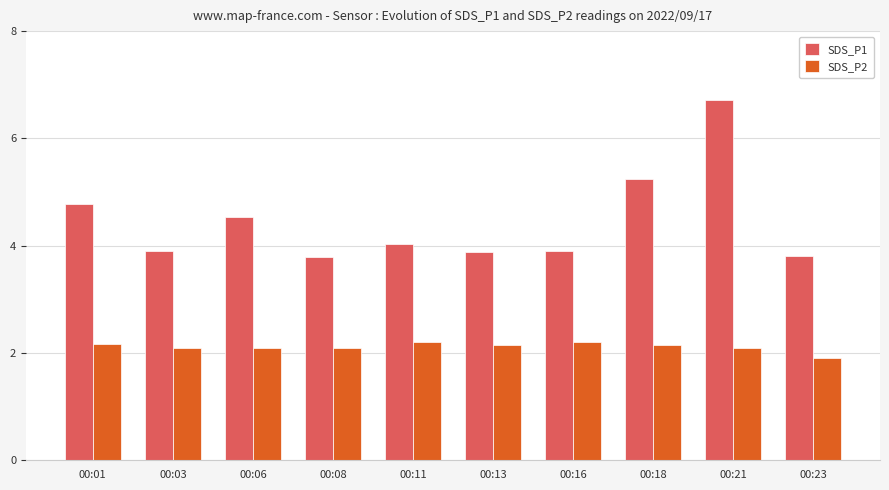

What is the maximum value for SDS_P1?

6.7